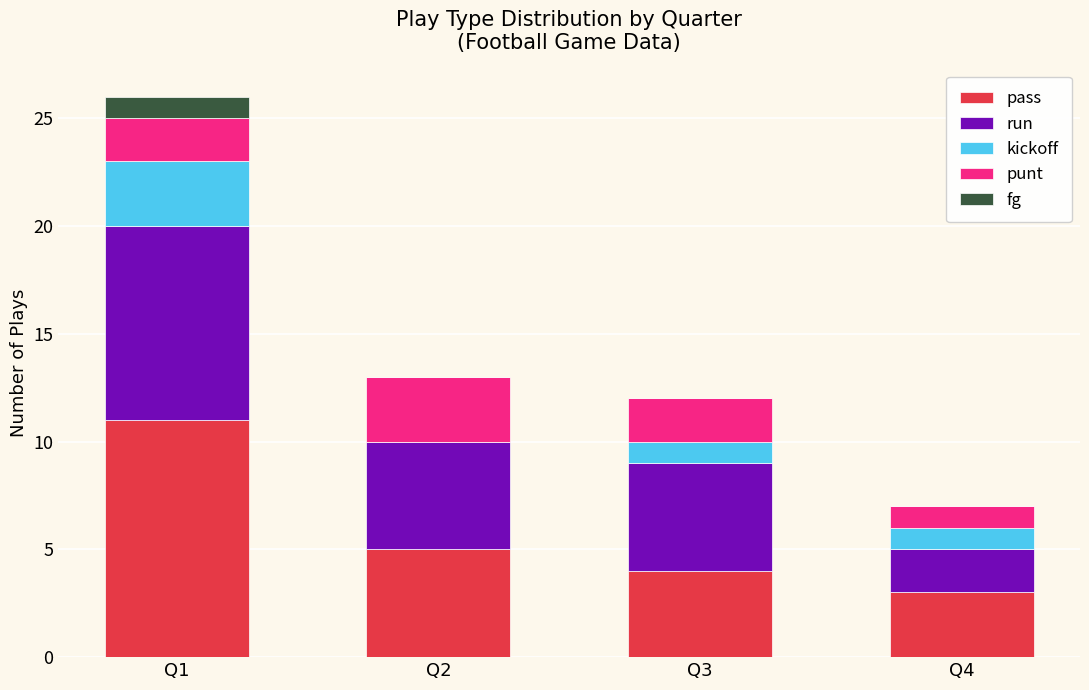

At which category is the sum across all series the highest?

Q1